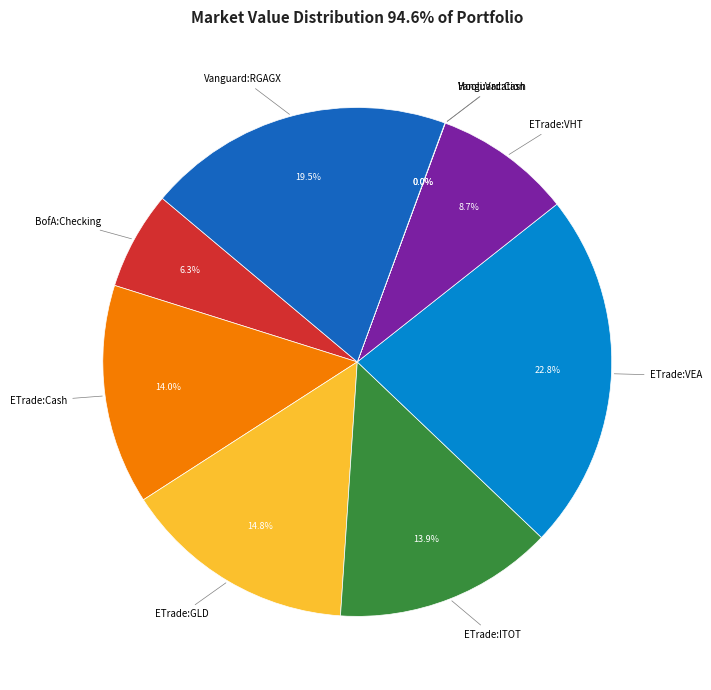

Is there any slice that represents more than half of the pie?

No